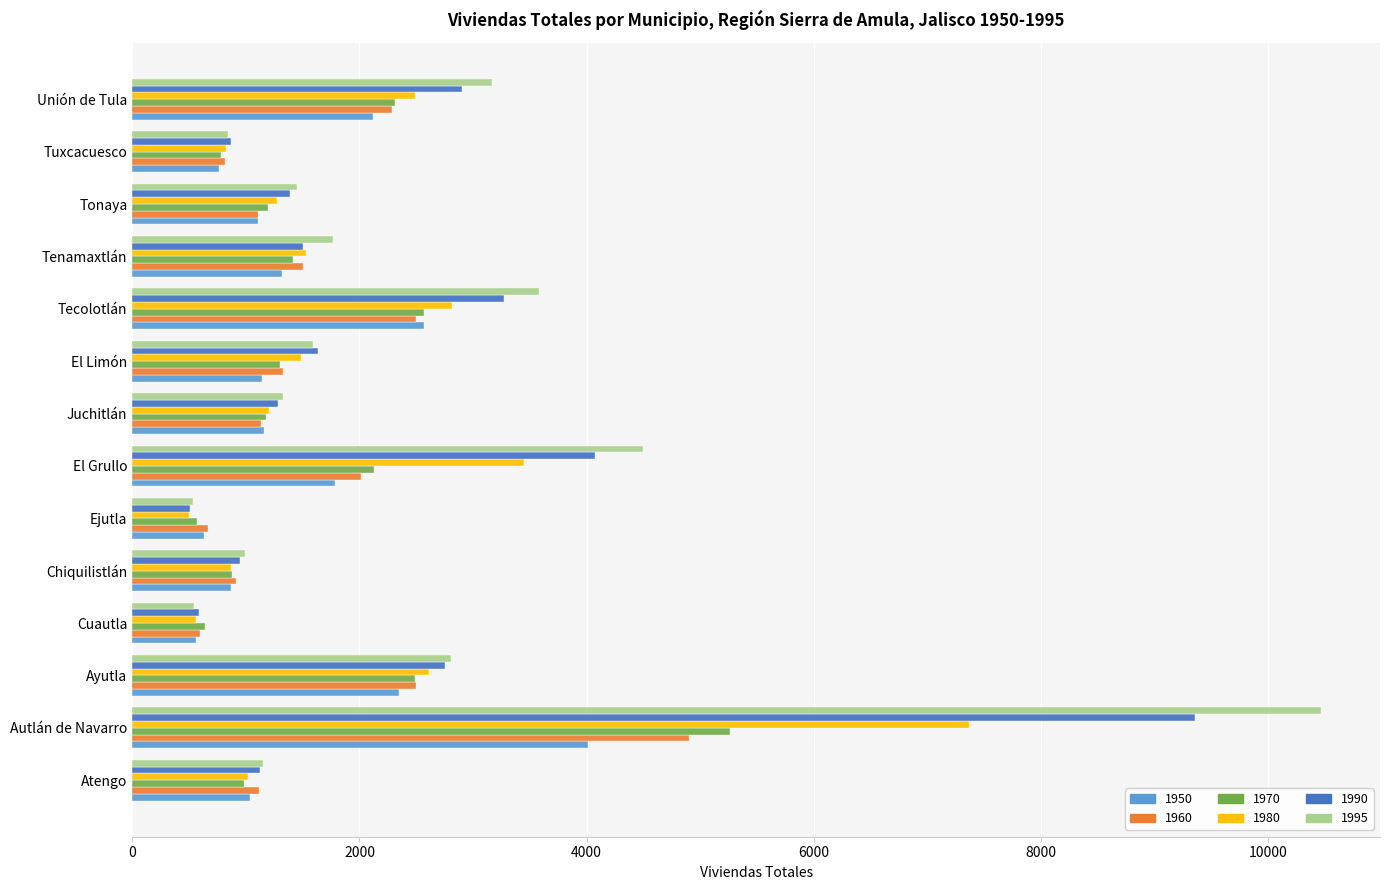

Count the number of data series in this chart.

6